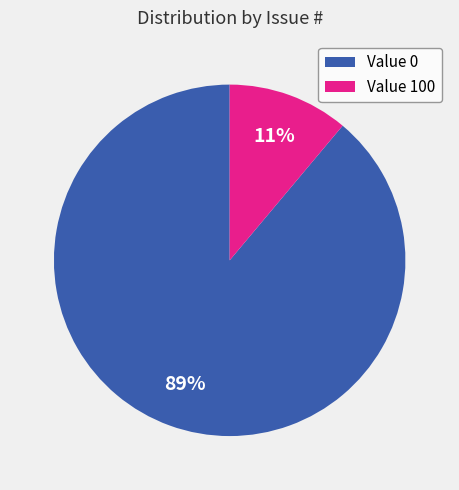

To the nearest percent, what is the average slice percentage?

50%